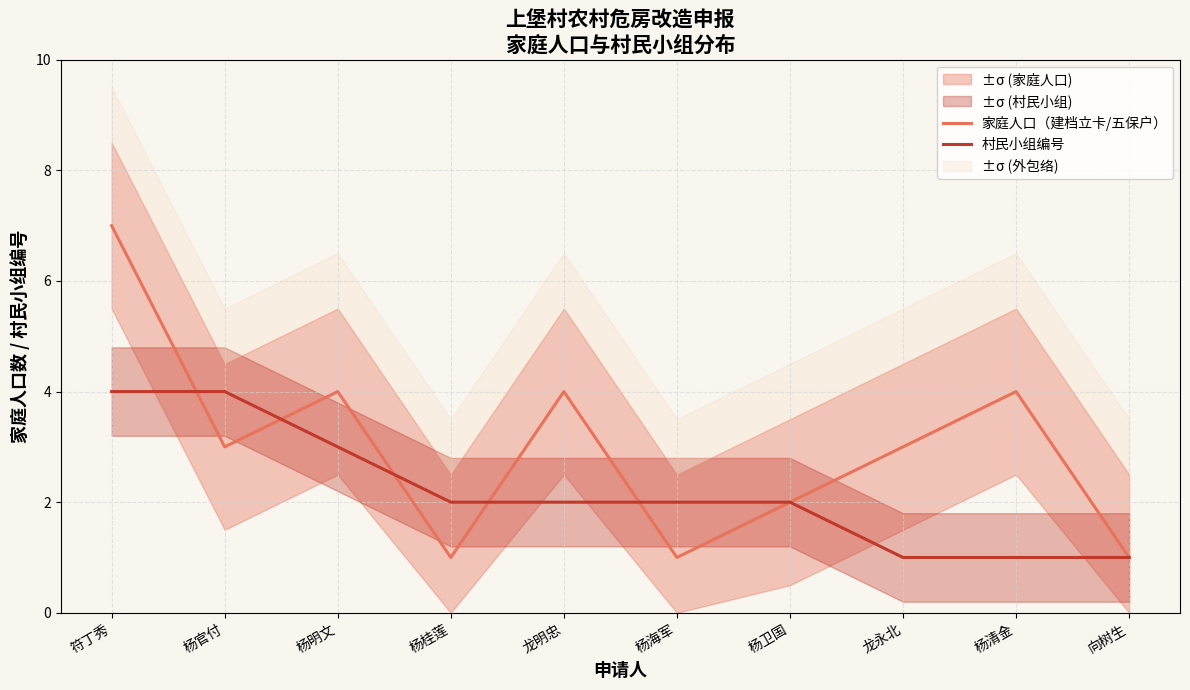

How many interior local valleys does the 家庭人口（建档立卡/五保户） series have?

3